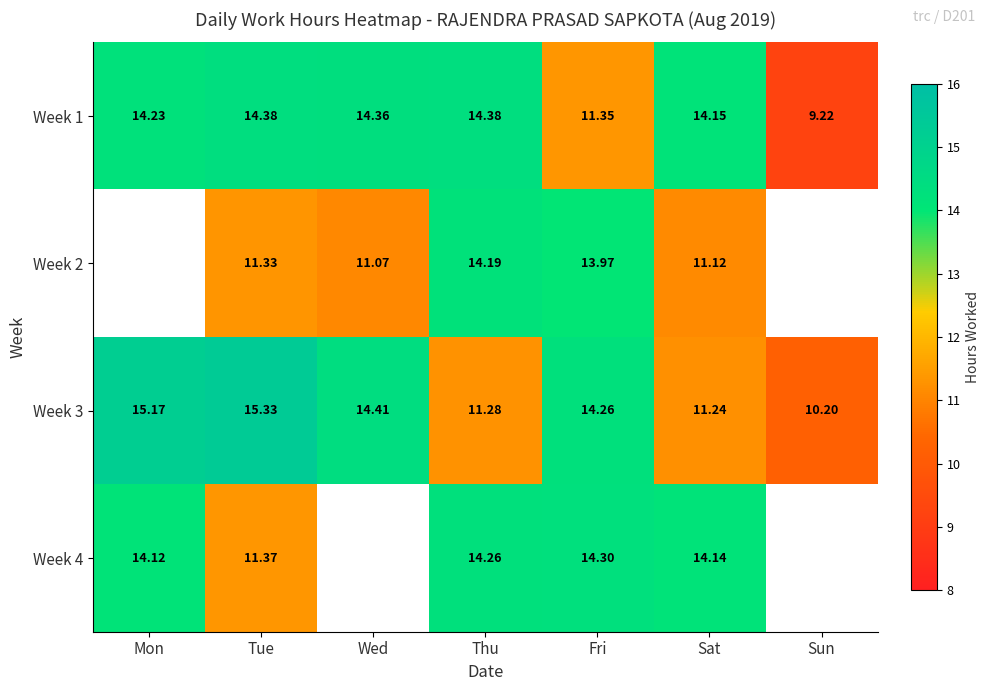

What is the difference between the highest and lowest values at Wed?

3.3